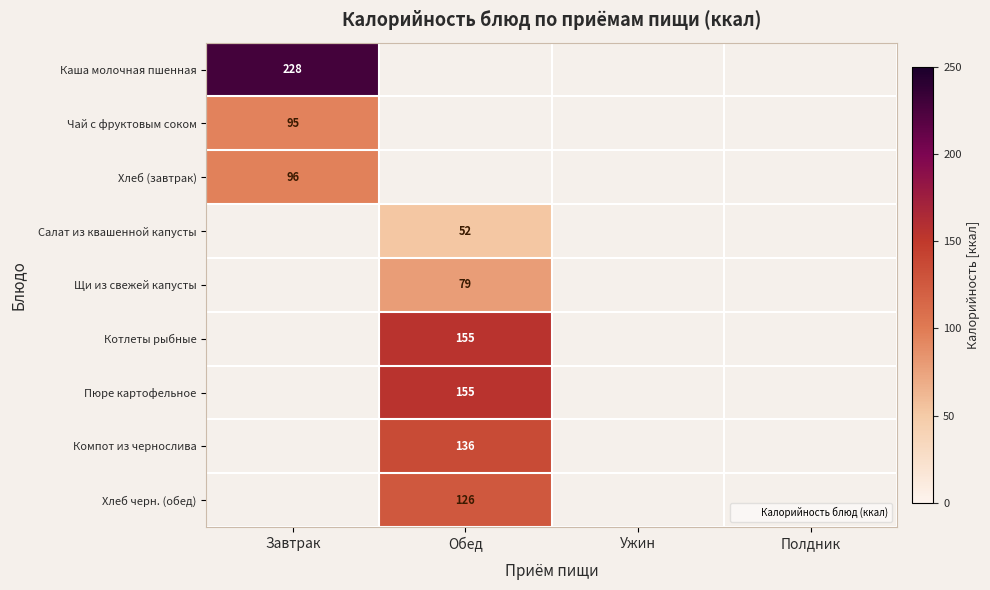

What is the difference between the highest and lowest values at Завтрак?

133.0